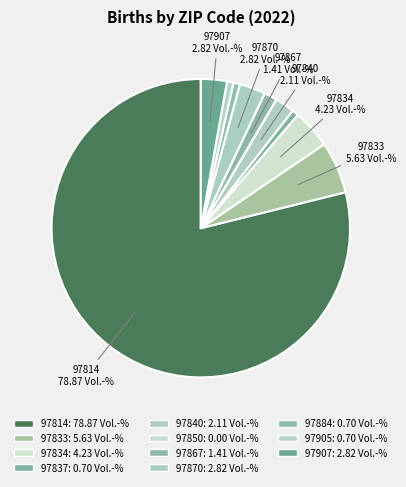

What percentage is NOT represented by 97837?

99.3%